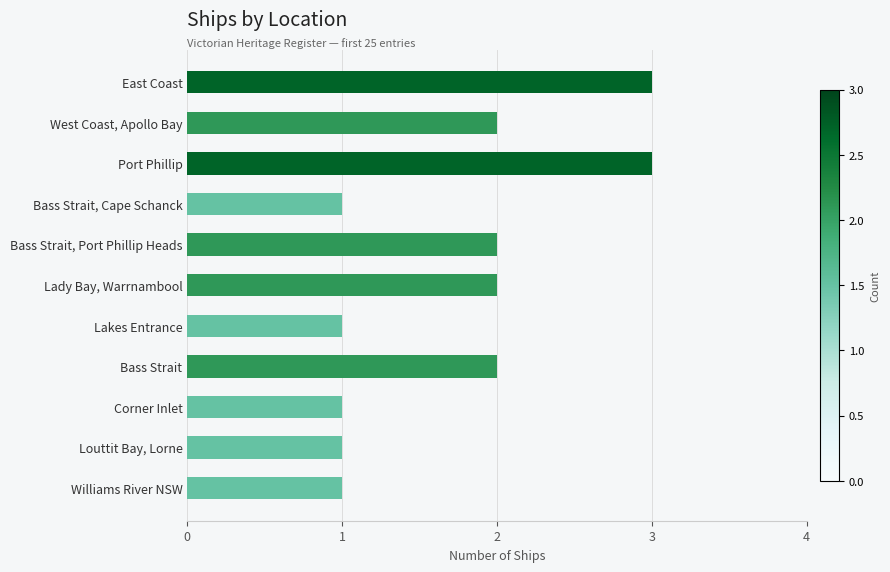

What position from the top is East Coast?

1